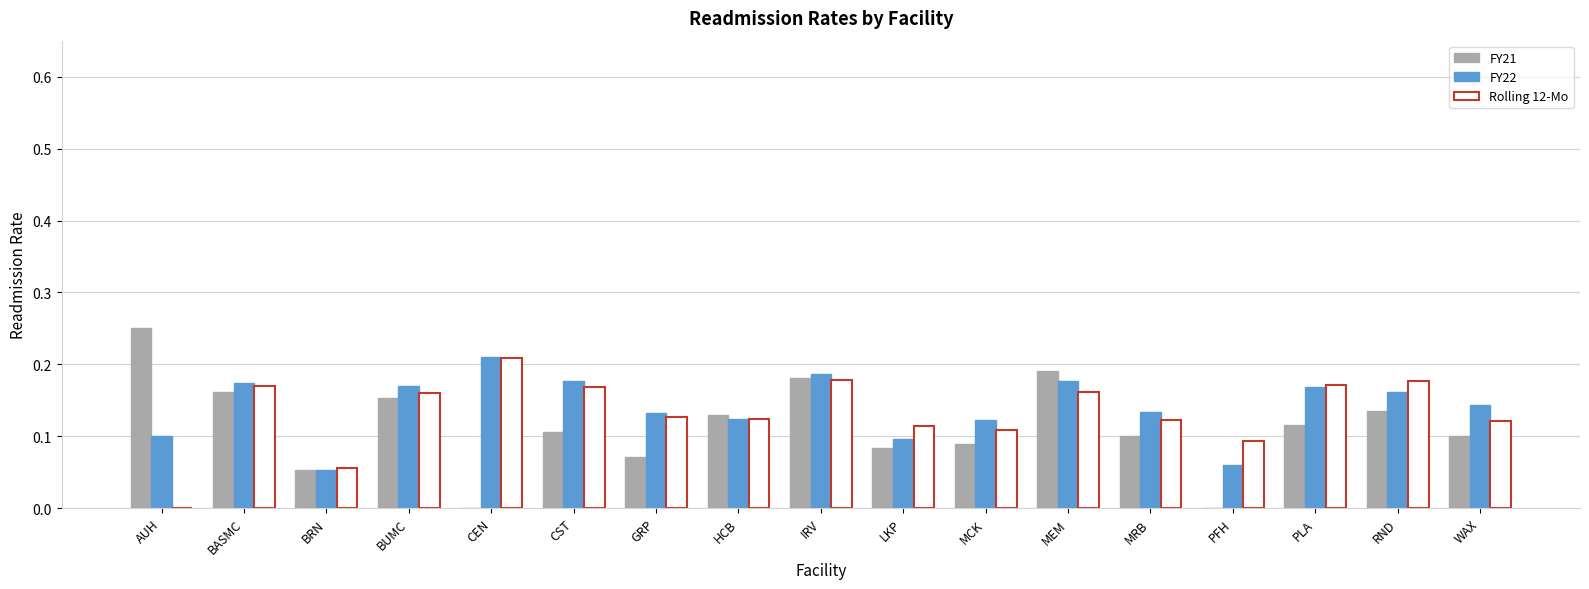

Is the value of FY22 at IRV greater than the value of Rolling 12-Mo at MCK?

Yes